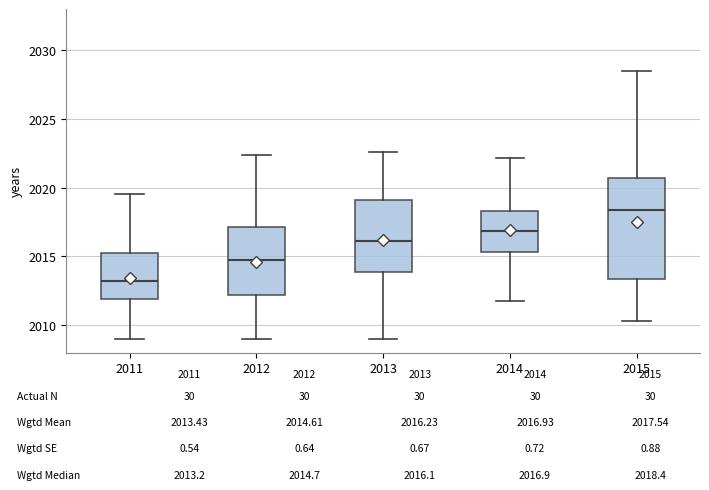

Which box has the lowest median line?

2011